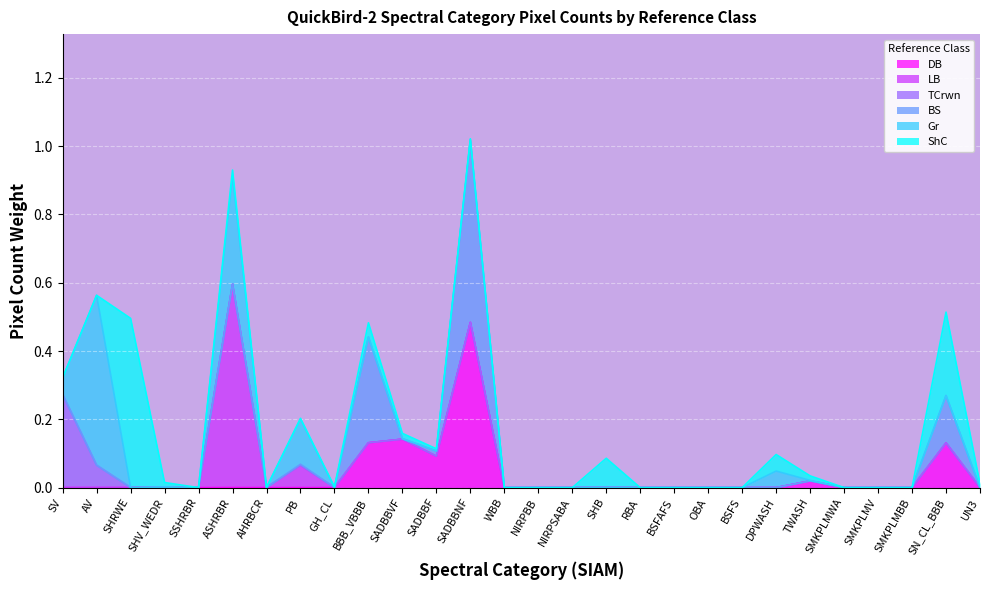

True or false: TCrwn has a value of 0.0 at ASHRBR.

True